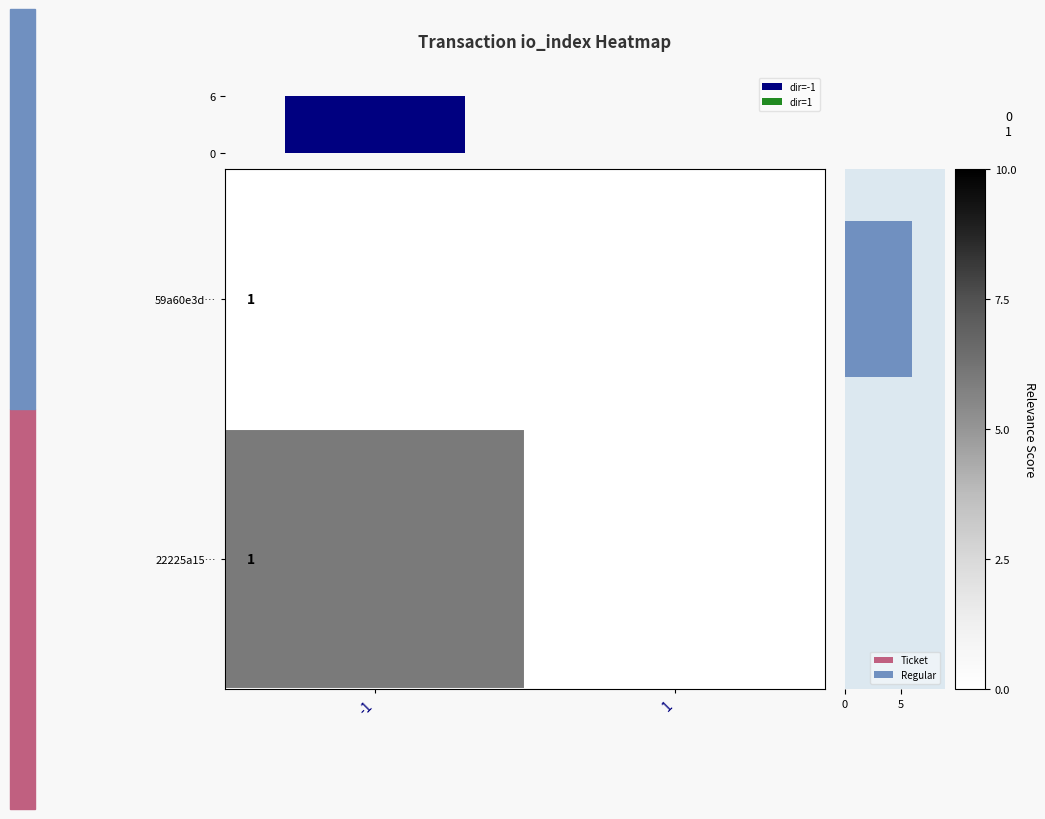

At which category does the chart reach its minimum across all series?

-1